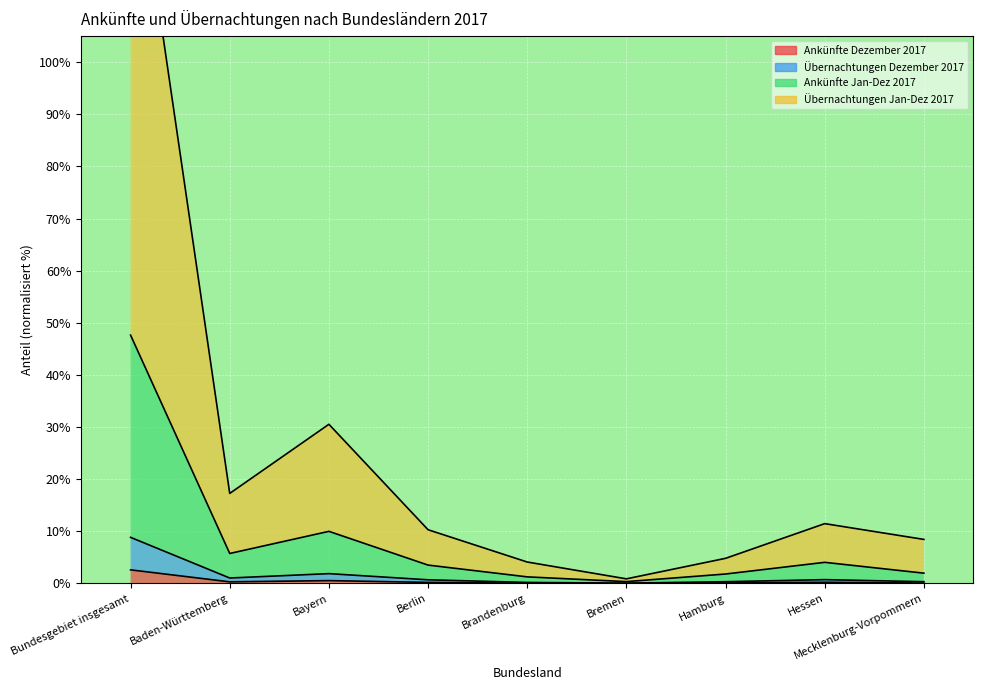

Which category has the lowest value across all series?

Bremen